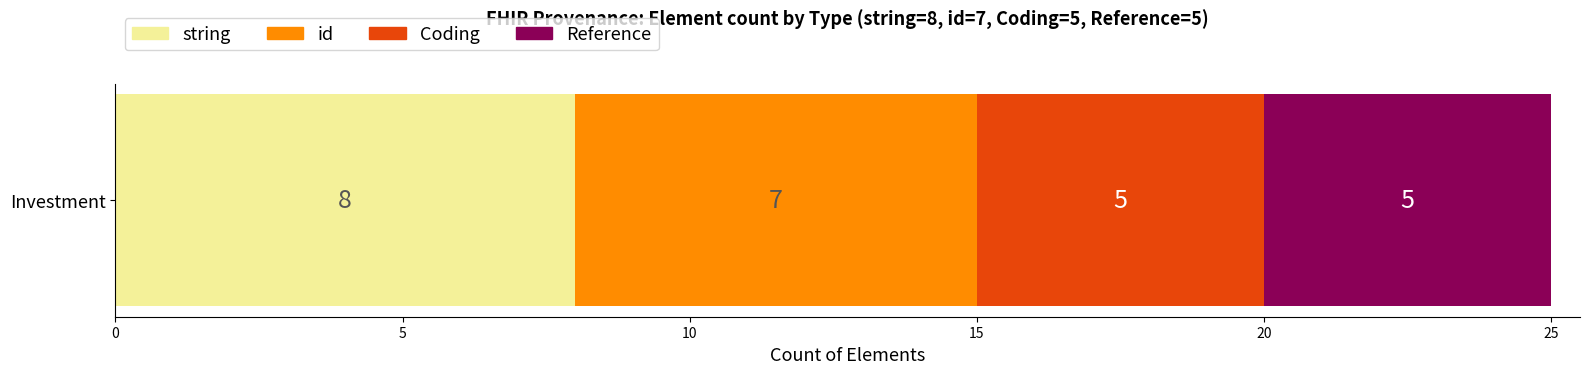

The value of string at Investment is 4. True or false?

False